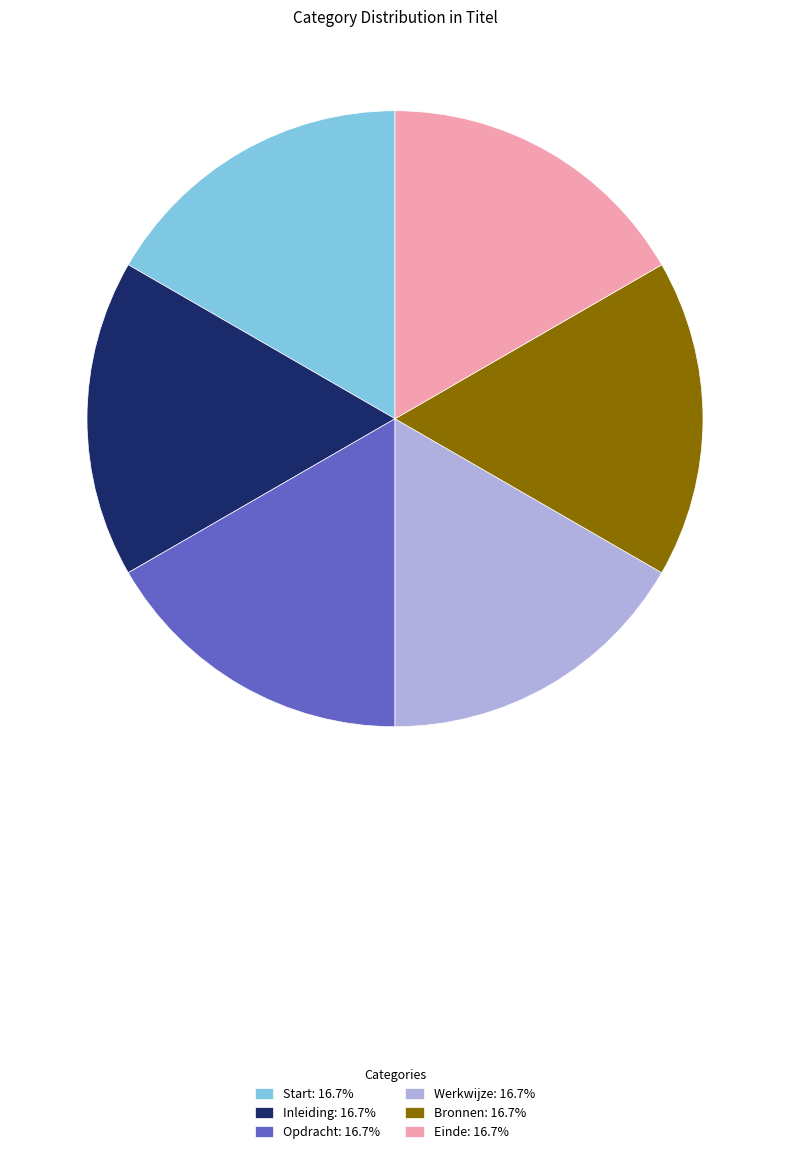

Do Start and Inleiding together represent more than half of the pie?

No